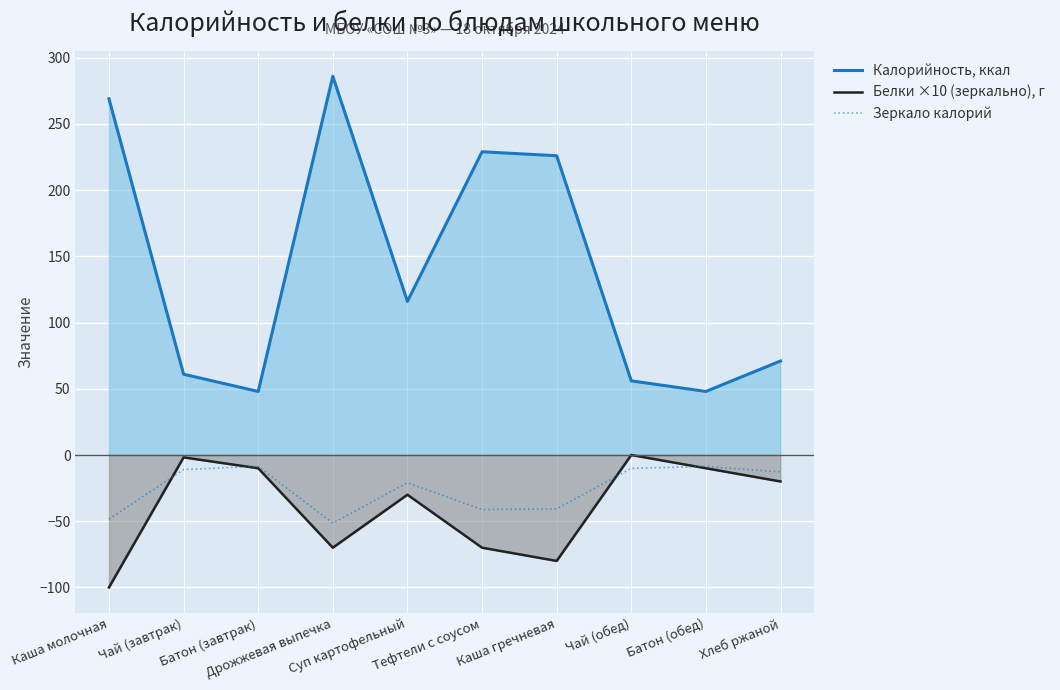

What is the difference between the second highest and minimum values in the Белки ×10 (зеркально), г series?

98.2